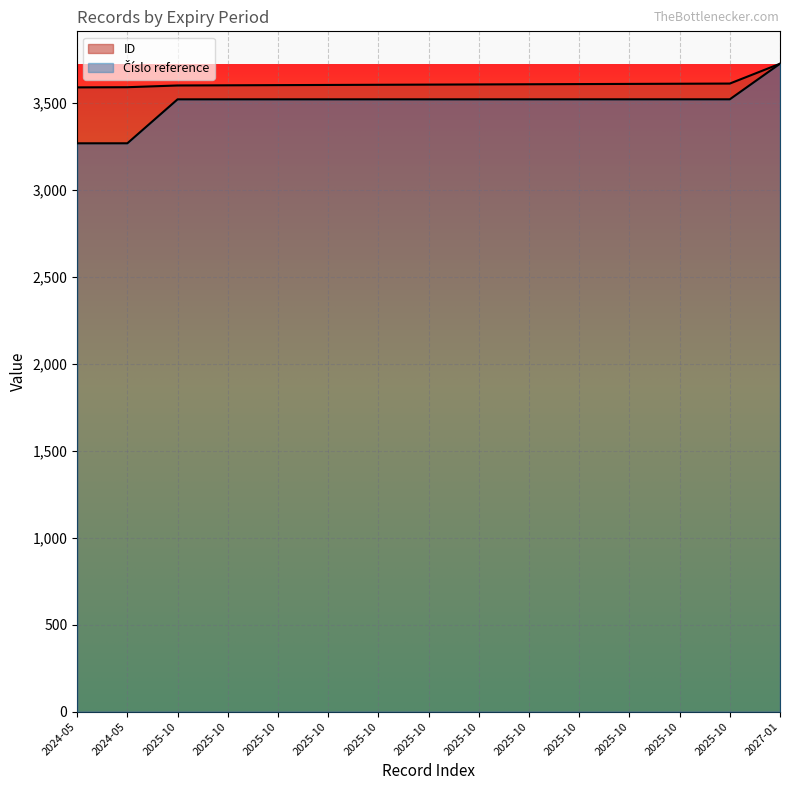

The value of ID at 2024-05 is 1151.7. True or false?

False